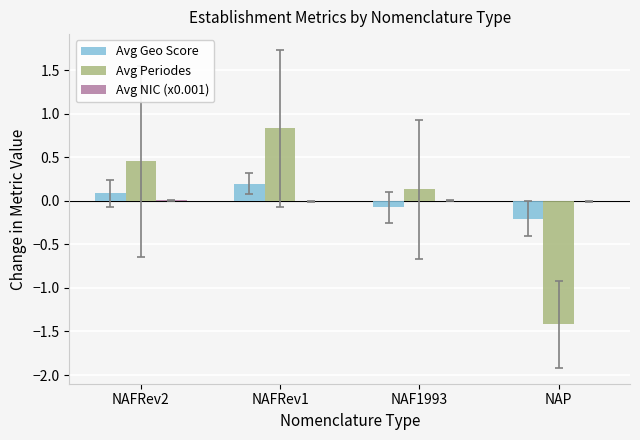

What is the total value across all series at NAFRev1?

1.0